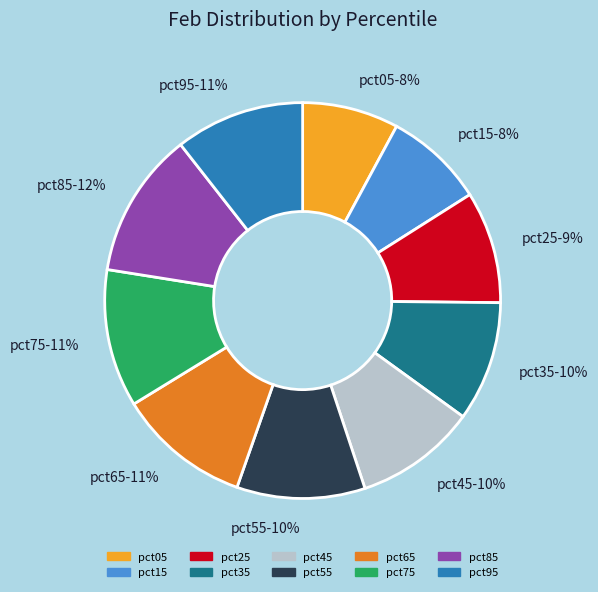

Is the sum of pct65 and pct75 greater than half?

No